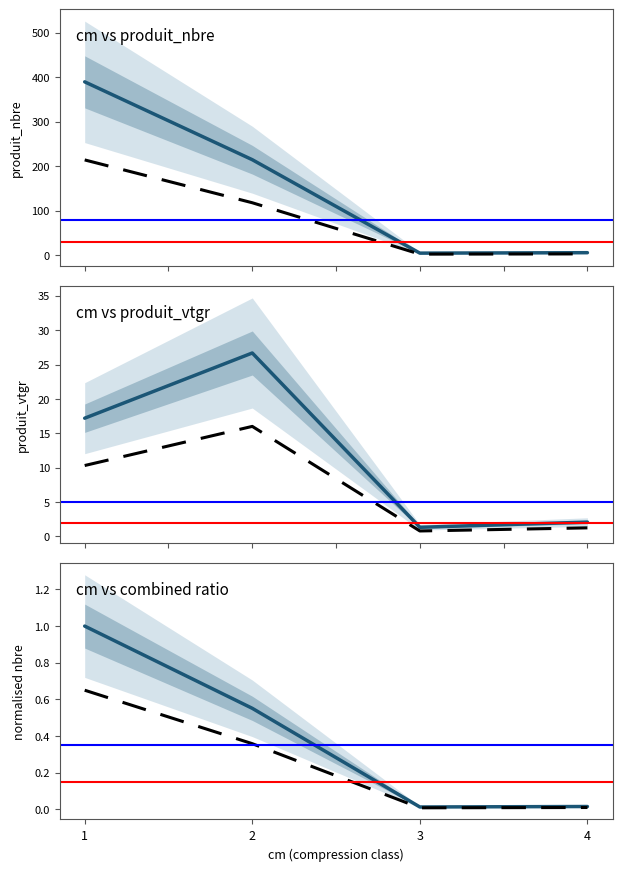

Rank the categories by produit_vtgr value from lowest to highest.

3, 4, 1, 2